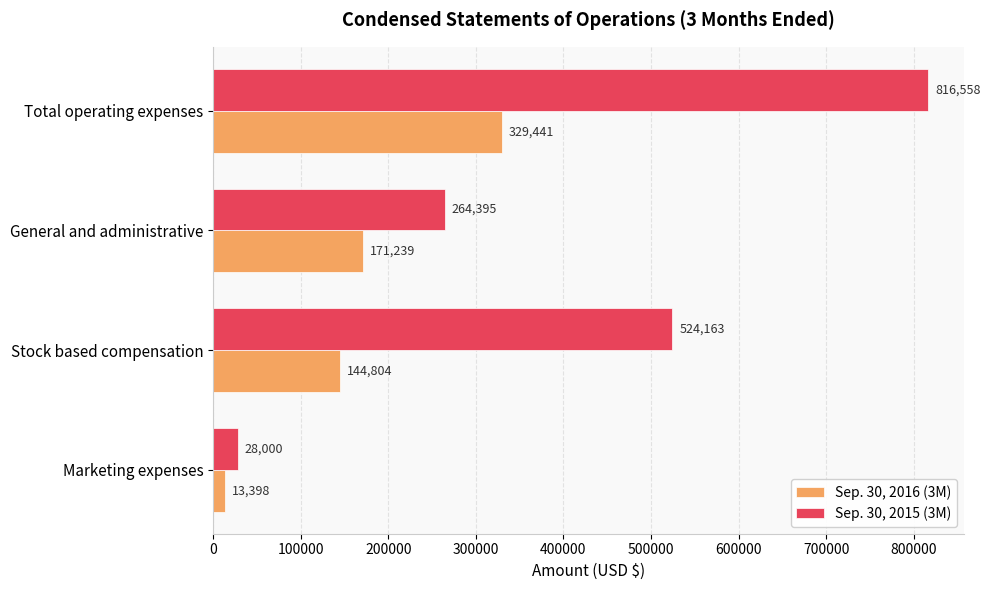

What is the sum of the Sep. 30, 2016 (3M) values at Marketing expenses and General and administrative?

184637